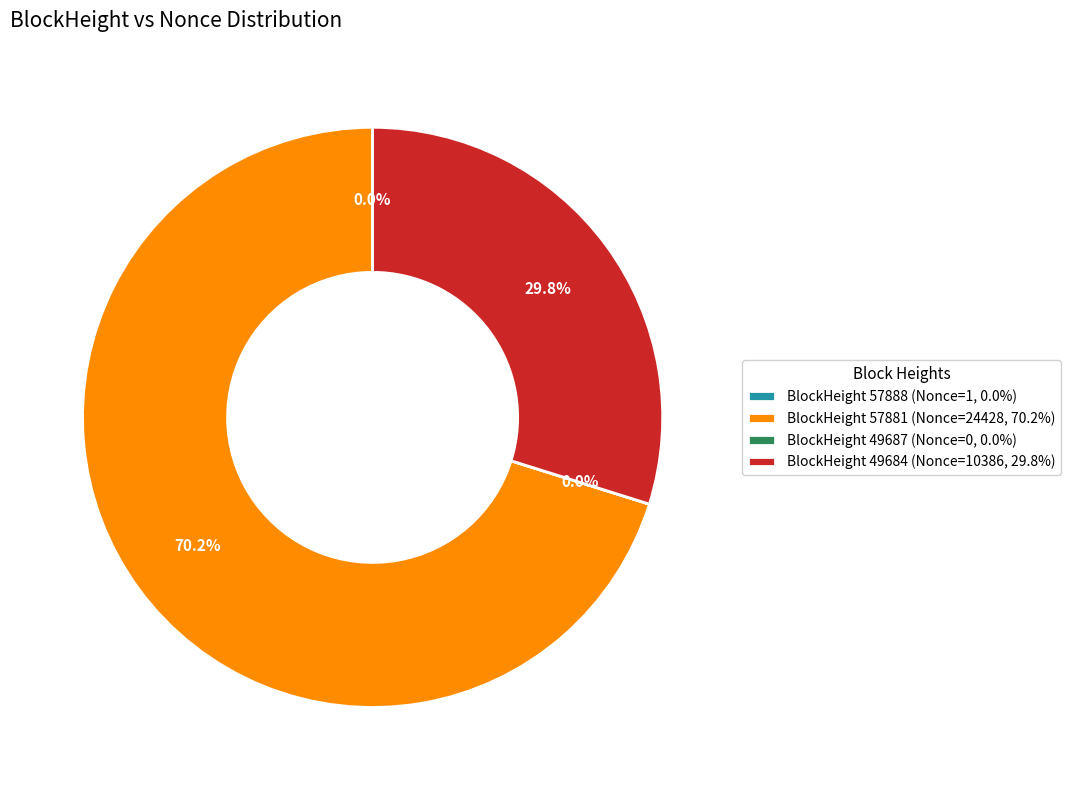

Do BlockHeight 49684 (Nonce=10386, 29.8%) and BlockHeight 57881 (Nonce=24428, 70.2%) together represent more than half of the pie?

Yes